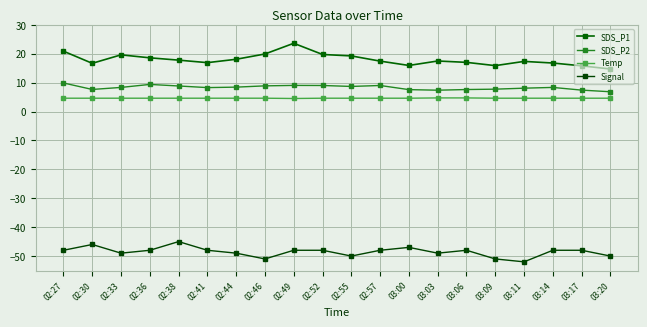

At which label is SDS_P2 closest to 8?

03:11